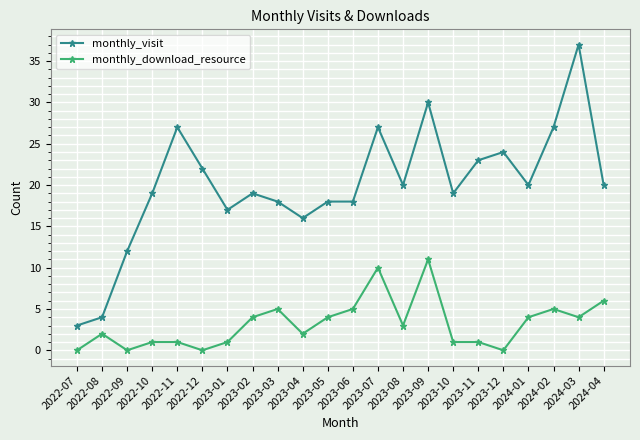

Is the value of monthly_visit at 2022-07 greater than the value of monthly_download_resource at 2024-01?

No